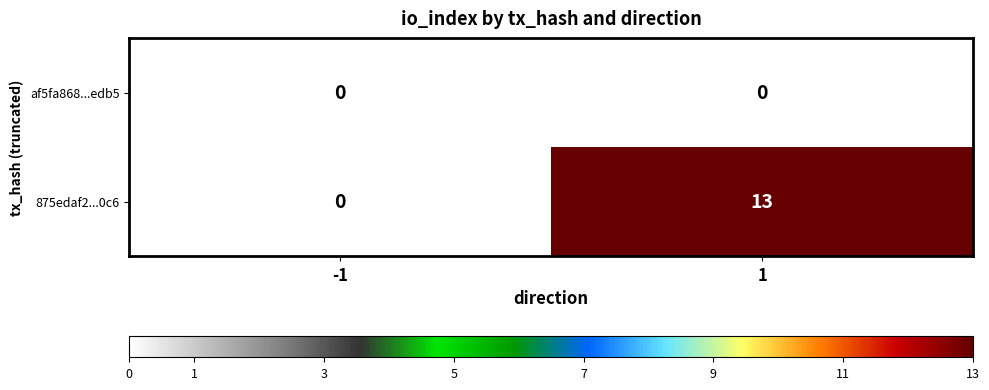

Which series has the largest range (max minus min)?

875edaf2...0c6